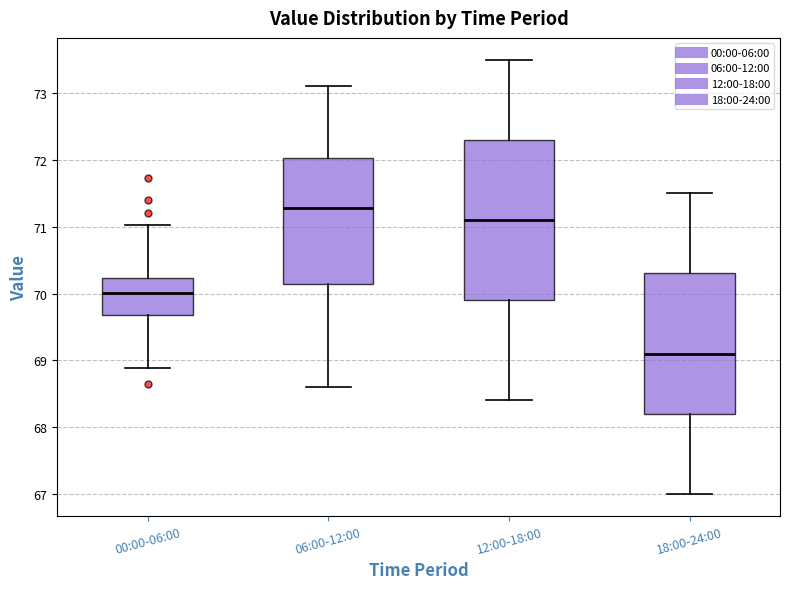

Where does the lower whisker of the box for 18:00-24:00 end on the y-axis? The values are not printed on the chart, so give them approximately, as read against the axis.

67.0